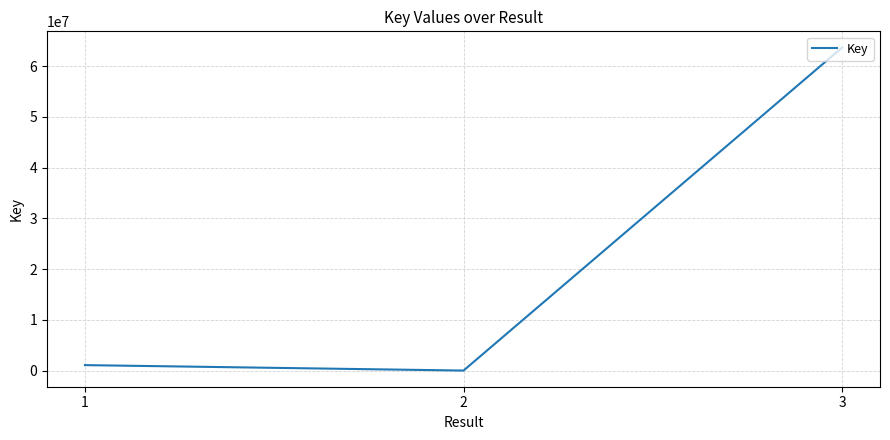

Is it true that the value at 3 is 63696495?

True